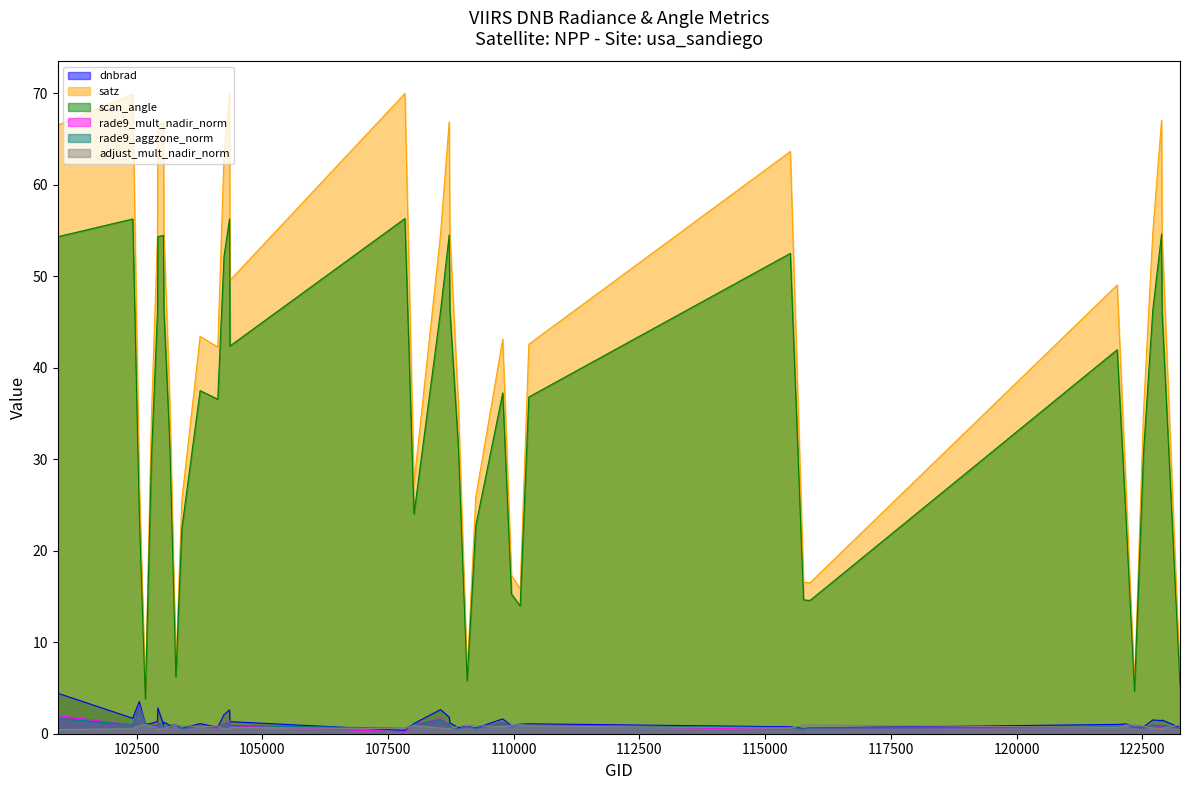

What is the total value across all series at 122346?

13.0